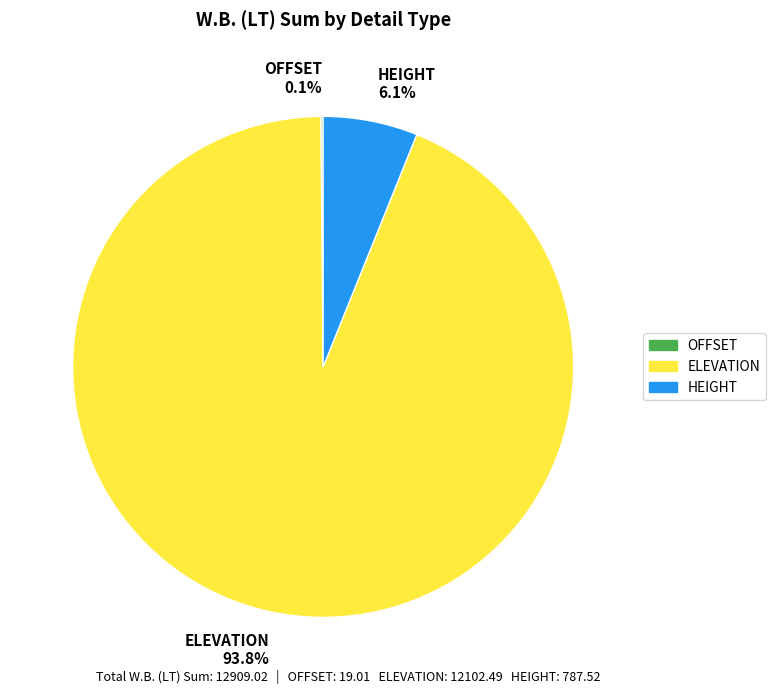

Is there a majority slice in this chart?

Yes